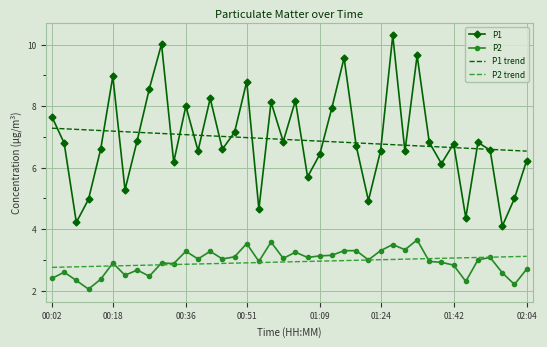

What is the greatest value displayed?

10.3